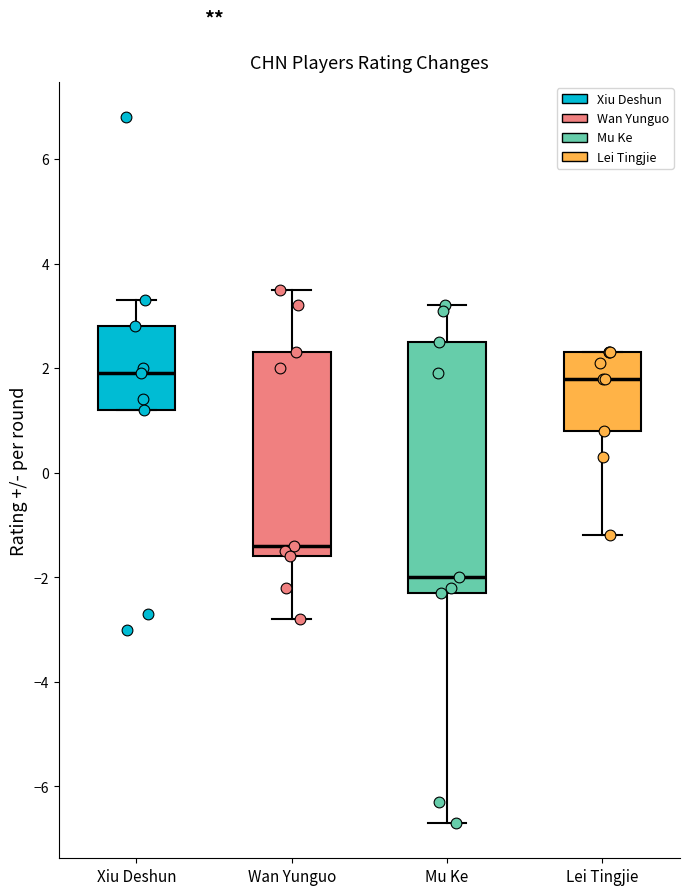

Reading left to right, transcribe this box plot: for each box, give where its median line is, the range the box spans, and where its two whiskers end, as read against the y-axis. The values are not printed on the chart, so give them approximately, as read against the axis.

Xiu Deshun: median 2.0, box 1.2 to 2.8, whiskers 1.2 to 3.4
Wan Yunguo: median -1.4, box -1.6 to 2.4, whiskers -2.8 to 3.6
Mu Ke: median -2.0, box -2.2 to 2.6, whiskers -6.6 to 3.2
Lei Tingjie: median 1.8, box 0.8 to 2.4, whiskers -1.2 to 2.4